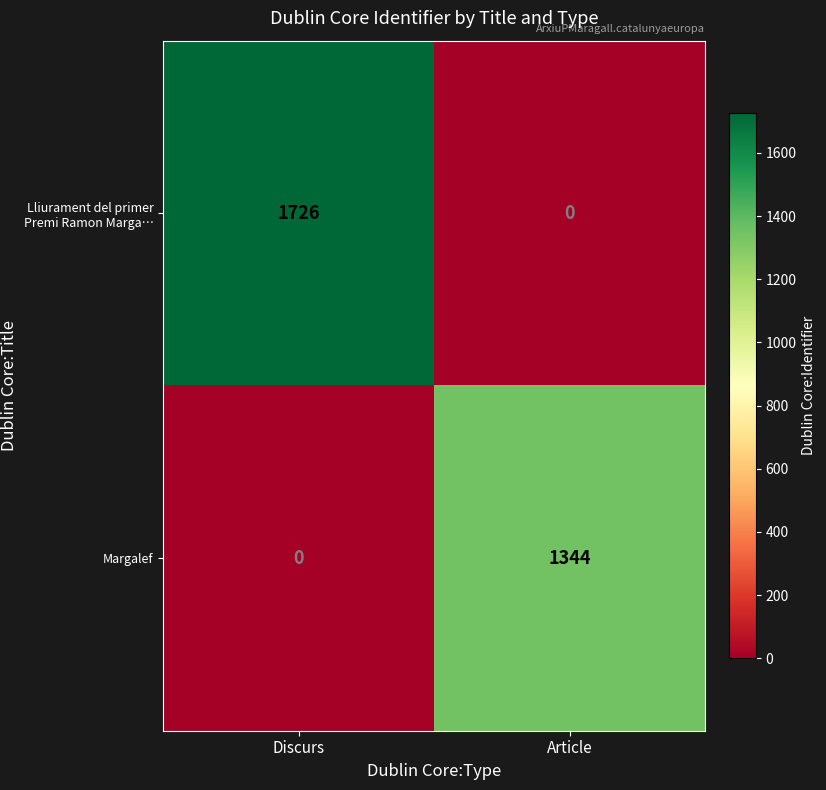

The Lliurament del primer Premi Ramon Marga… series shows 431 at Discurs. True or false?

False